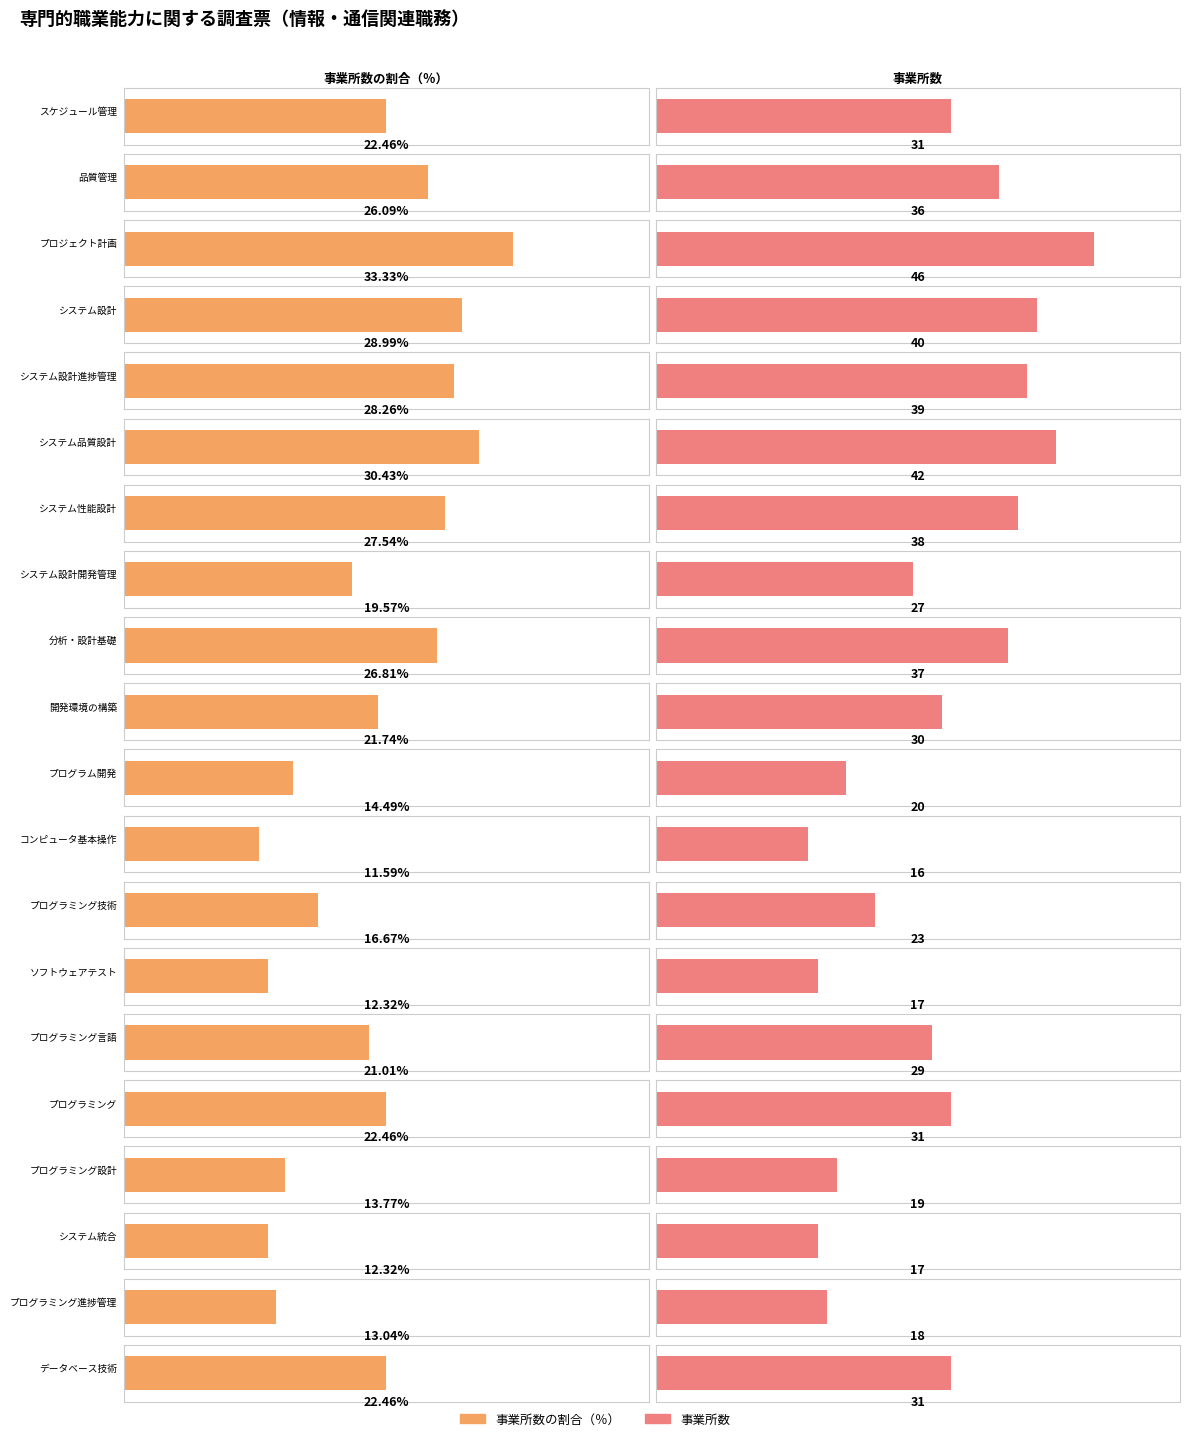

Read the 事業所数 value at システム品質設計.

42.0